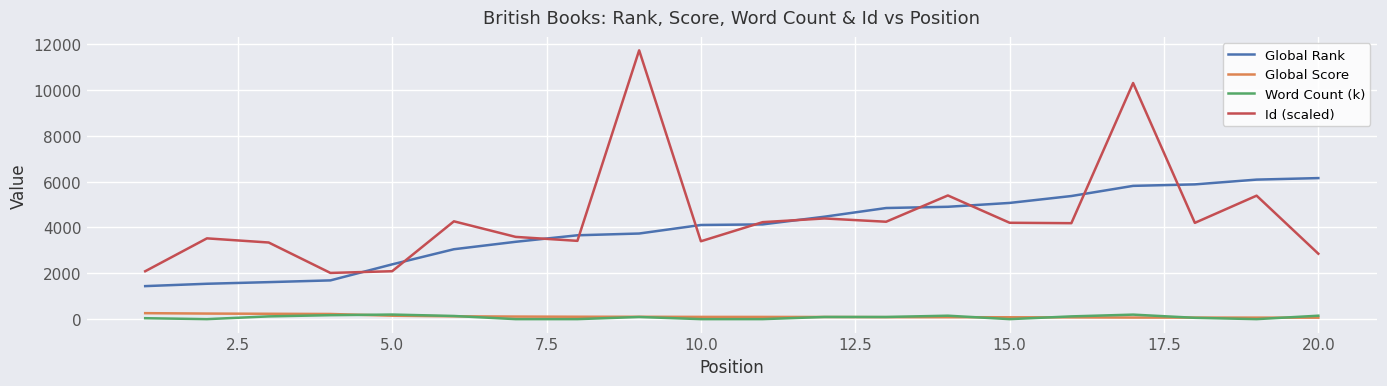

What is the greatest value displayed?

11723